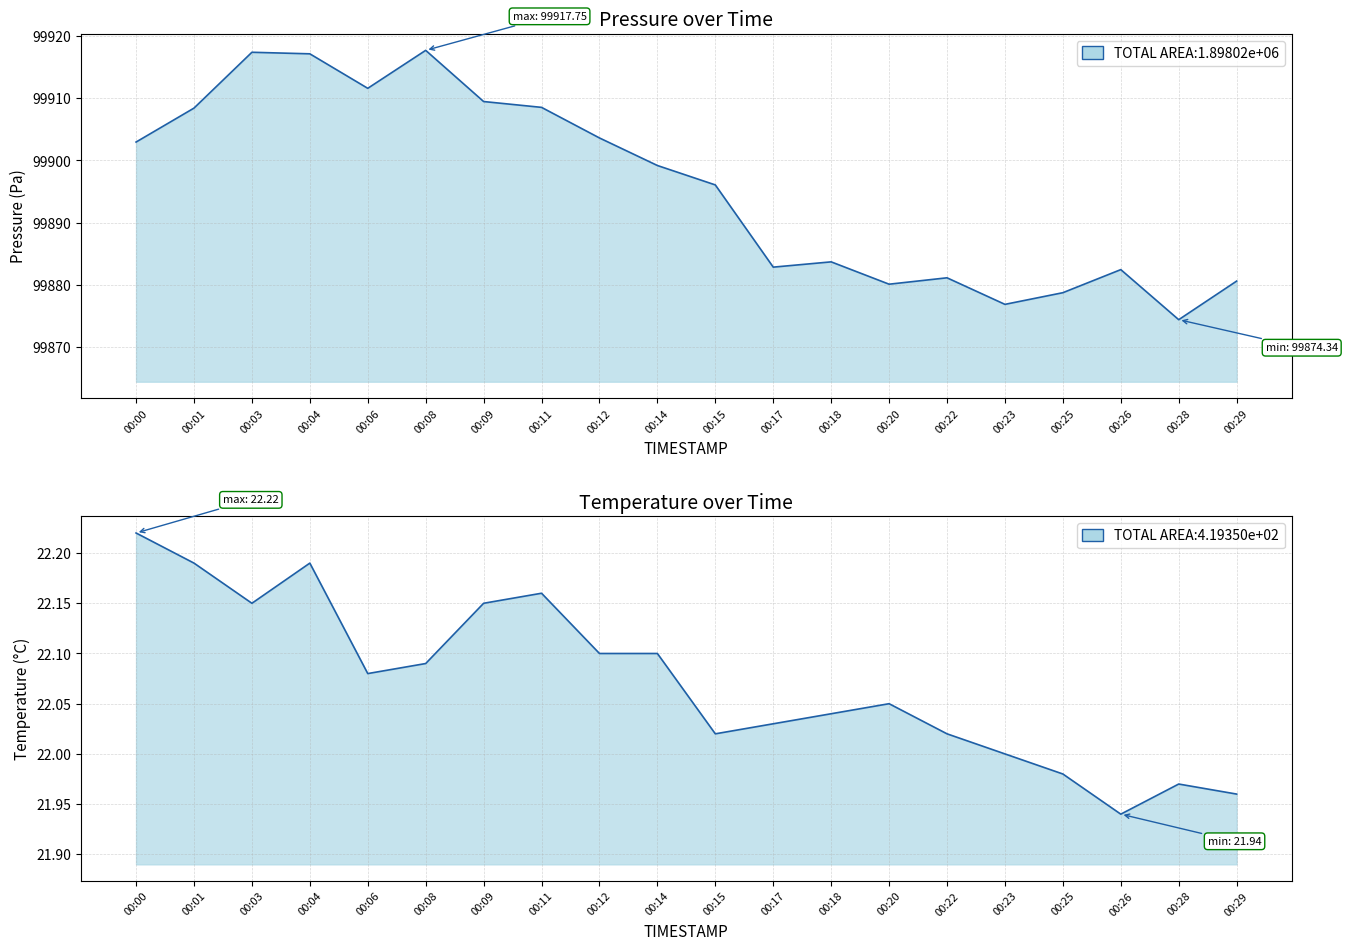

True or false: temperature and pressure intersect in this chart.

False